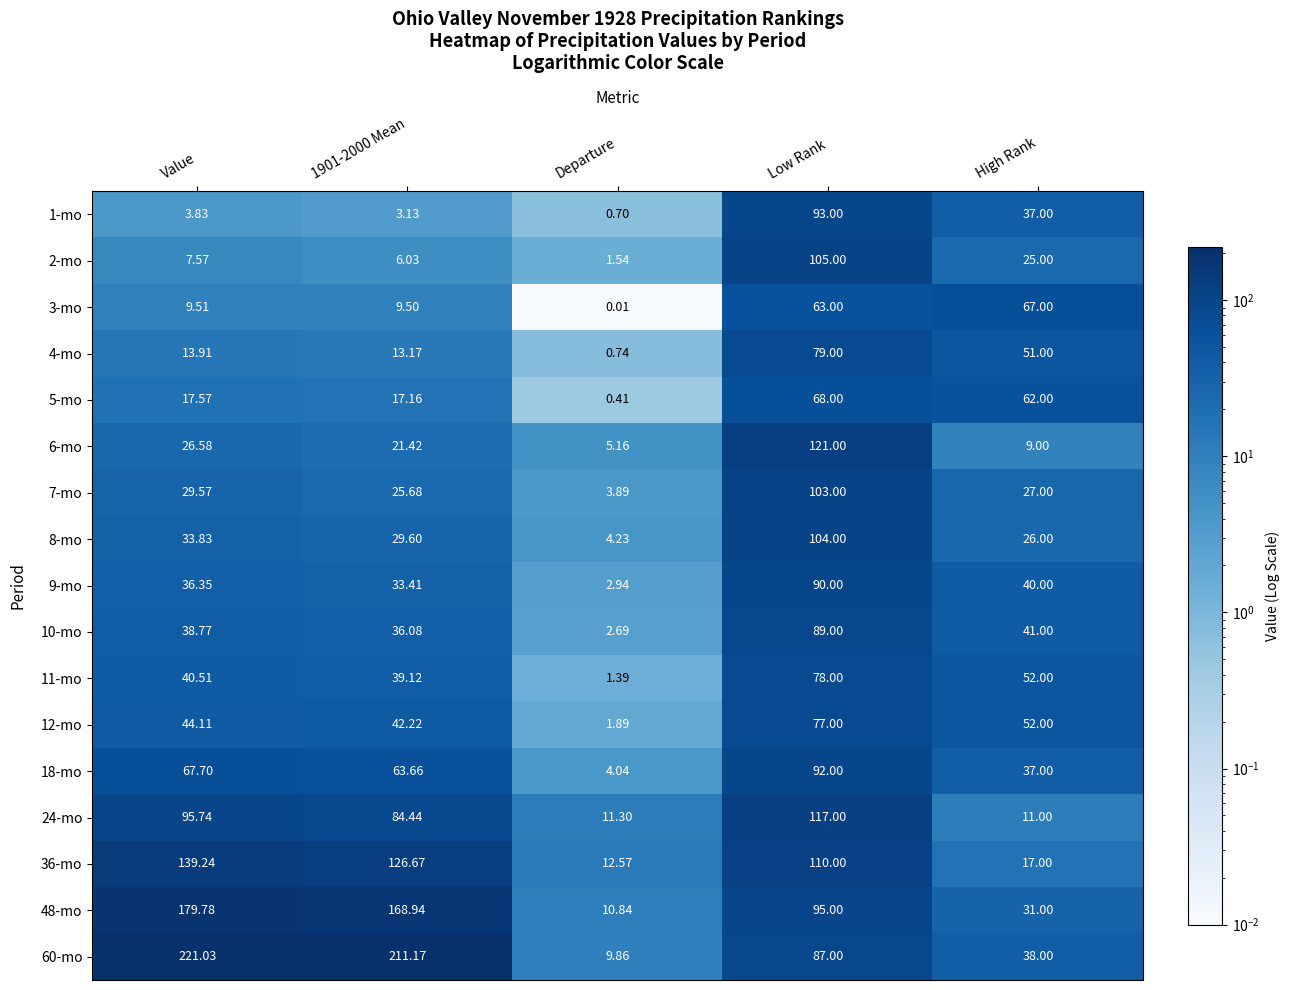

Which category has the highest value in the 9-mo series?

Low Rank